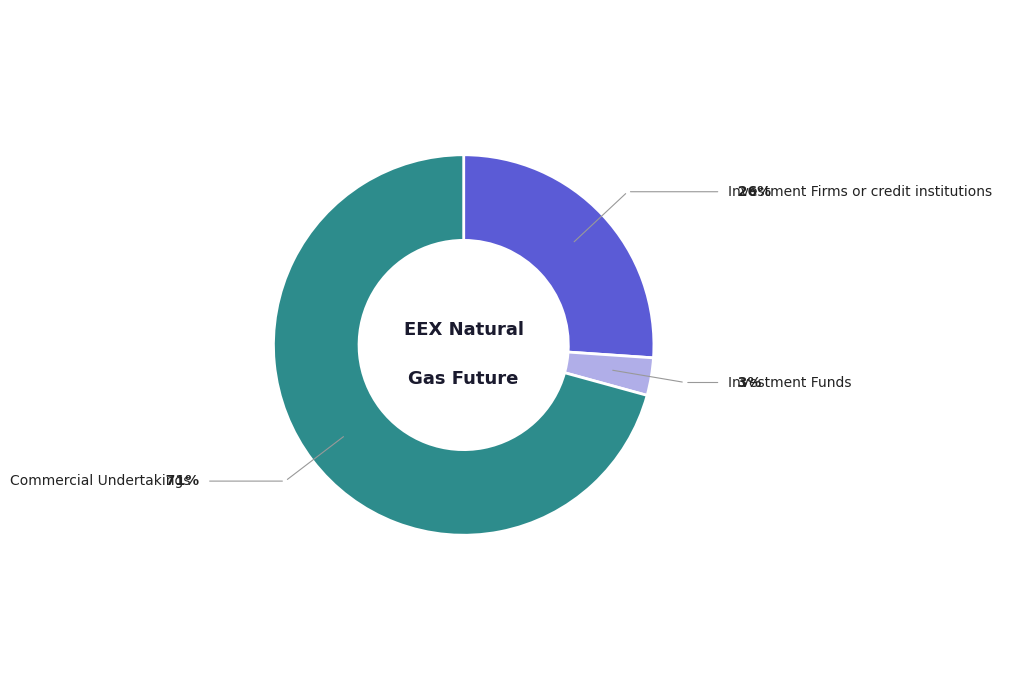

Is there a majority slice in this chart?

Yes